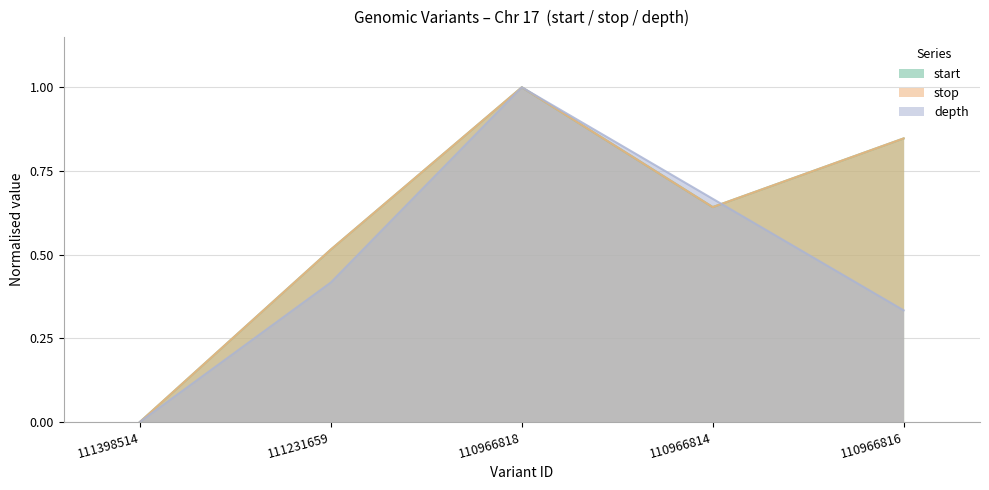

Is the value of depth at 110966818 greater than the value of stop at 111231659?

Yes